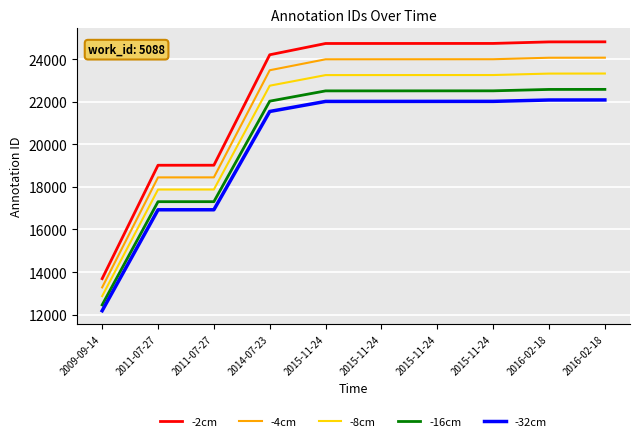

True or false: -2cm and -8cm intersect in this chart.

False